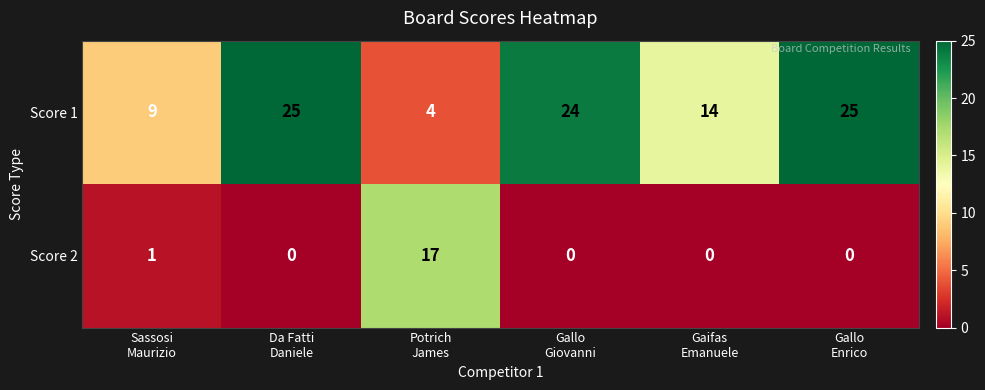

What is the difference between the maximum and minimum values in the Score 1 series?

21